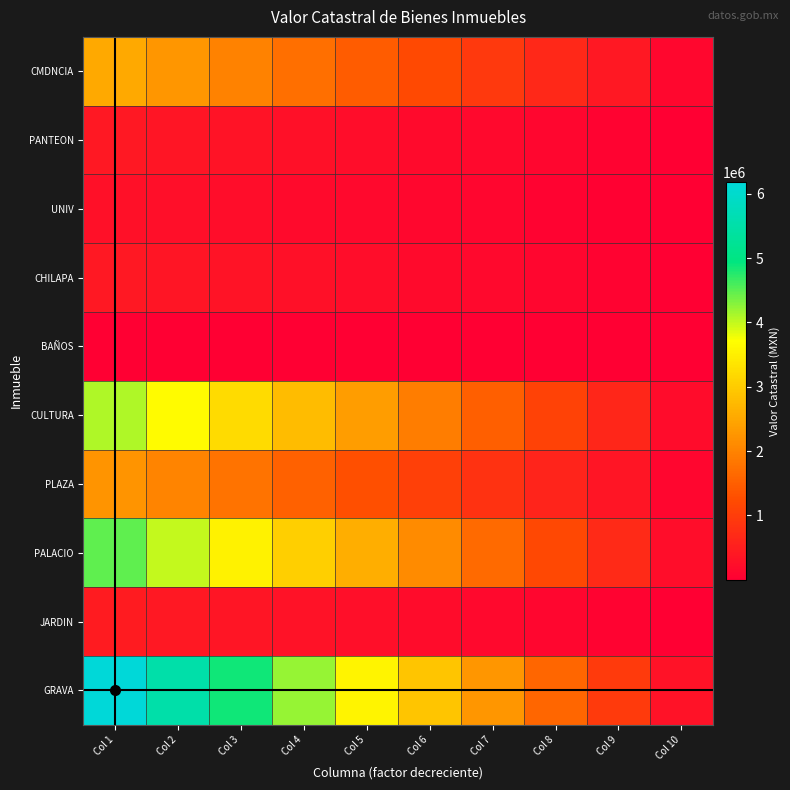

Reading left to right, what are all the values shown in this chart?

CMDNCIA: Col 1=2522980.0	Col 2=2256665.4	Col 3=1990350.9	Col 4=1724036.3	Col 5=1457721.8	Col 6=1191407.2	Col 7=925092.7	Col 8=658778.1	Col 9=392463.6	Col 10=126149.0
PANTEON: Col 1=400000.0	Col 2=357777.8	Col 3=315555.6	Col 4=273333.3	Col 5=231111.1	Col 6=188888.9	Col 7=146666.7	Col 8=104444.4	Col 9=62222.2	Col 10=20000.0
UNIV: Col 1=277188.5	Col 2=247929.7	Col 3=218670.9	Col 4=189412.1	Col 5=160153.3	Col 6=130894.5	Col 7=101635.8	Col 8=72377.0	Col 9=43118.2	Col 10=13859.4
CHILAPA: Col 1=400000.0	Col 2=357777.8	Col 3=315555.6	Col 4=273333.3	Col 5=231111.1	Col 6=188888.9	Col 7=146666.7	Col 8=104444.4	Col 9=62222.2	Col 10=20000.0
BAÑOS: Col 1=22880.0	Col 2=20464.9	Col 3=18049.8	Col 4=15634.7	Col 5=13219.6	Col 6=10804.4	Col 7=8389.3	Col 8=5974.2	Col 9=3559.1	Col 10=1144.0
CULTURA: Col 1=4093164.0	Col 2=3661107.8	Col 3=3229051.6	Col 4=2796995.4	Col 5=2364939.2	Col 6=1932883.0	Col 7=1500826.8	Col 8=1068770.6	Col 9=636714.4	Col 10=204658.2
PLAZA: Col 1=2245306.0	Col 2=2008301.5	Col 3=1771297.0	Col 4=1534292.4	Col 5=1297287.9	Col 6=1060283.4	Col 7=823278.9	Col 8=586274.3	Col 9=349269.8	Col 10=112265.3
PALACIO: Col 1=4482112.0	Col 2=4009000.2	Col 3=3535888.4	Col 4=3062776.5	Col 5=2589664.7	Col 6=2116552.9	Col 7=1643441.1	Col 8=1170329.2	Col 9=697217.4	Col 10=224105.6
JARDIN: Col 1=454190.0	Col 2=406247.7	Col 3=358305.4	Col 4=310363.2	Col 5=262420.9	Col 6=214478.6	Col 7=166536.3	Col 8=118594.1	Col 9=70651.8	Col 10=22709.5
GRAVA: Col 1=6183294.0	Col 2=5530613.0	Col 3=4877931.9	Col 4=4225250.9	Col 5=3572569.9	Col 6=2919888.8	Col 7=2267207.8	Col 8=1614526.8	Col 9=961845.7	Col 10=309164.7